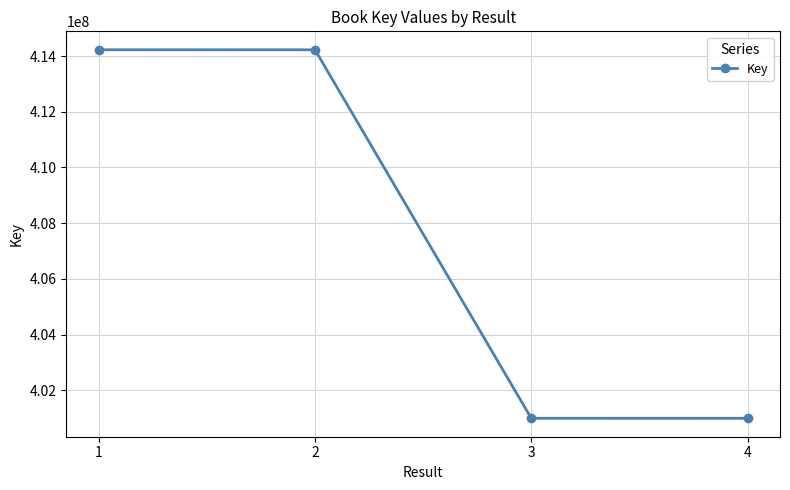

What is the difference between the values at 1 and 2?

1450